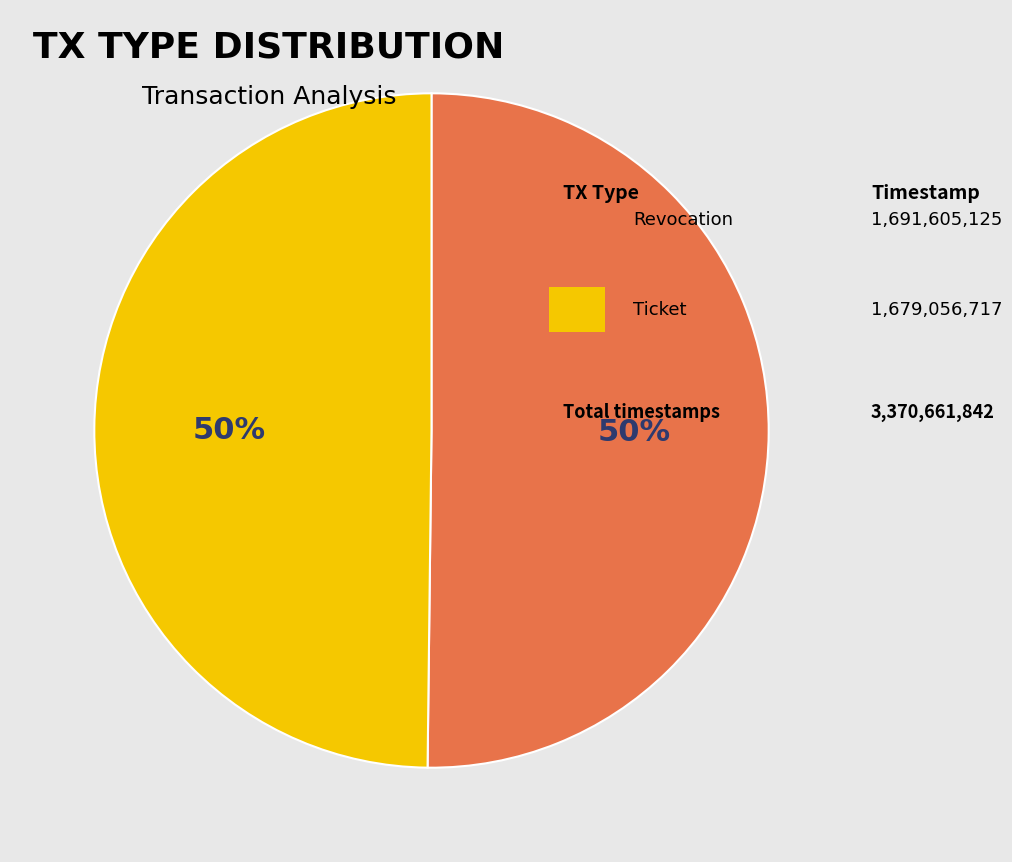

What is the largest slice in the pie chart?

Revocation